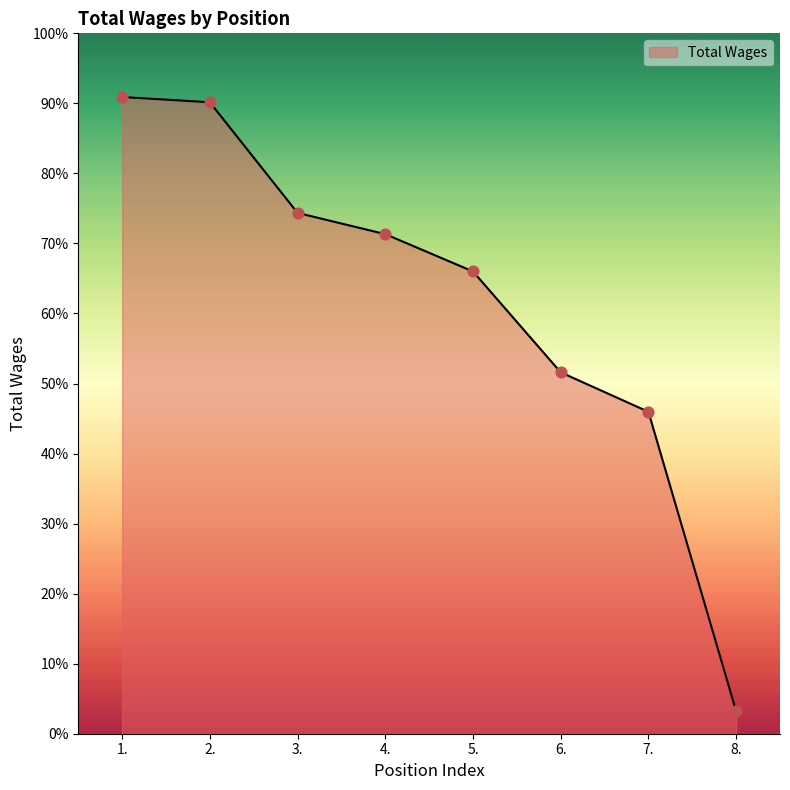

Does the chart have visible grid lines?

No